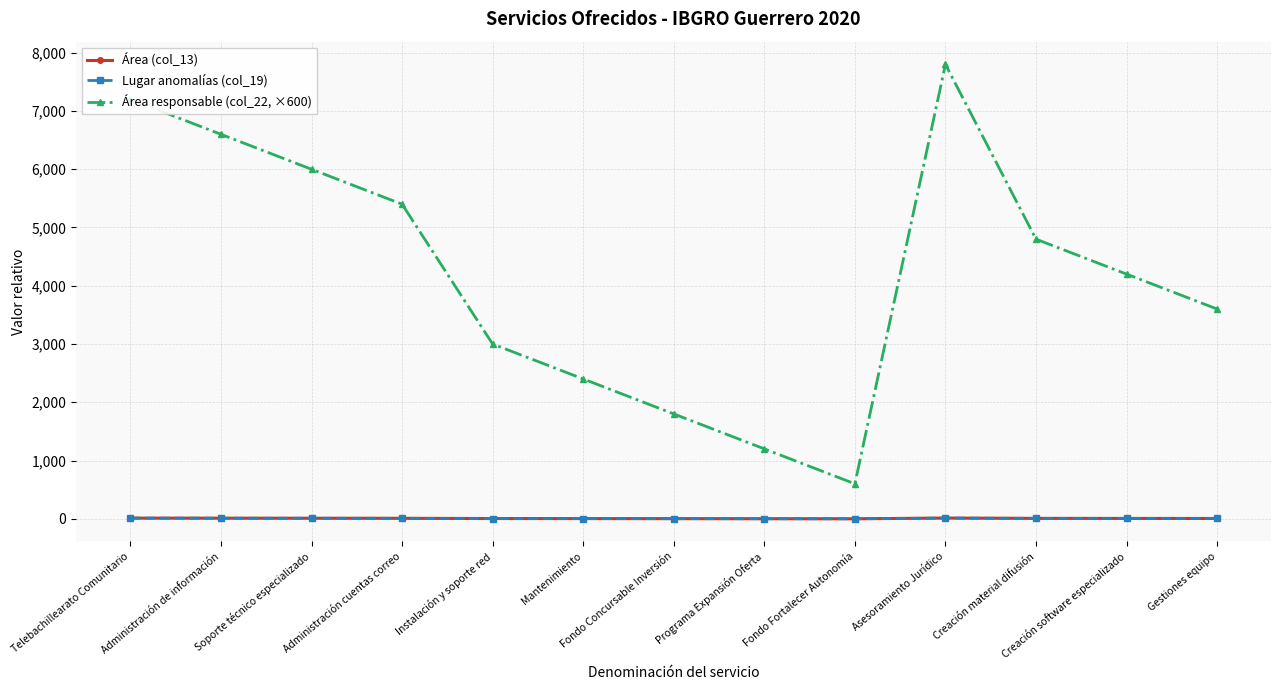

Between Fondo Fortalecer Autonomía and Creación software especializado, which series saw the biggest shift?

Área responsable (col_22, ×600)